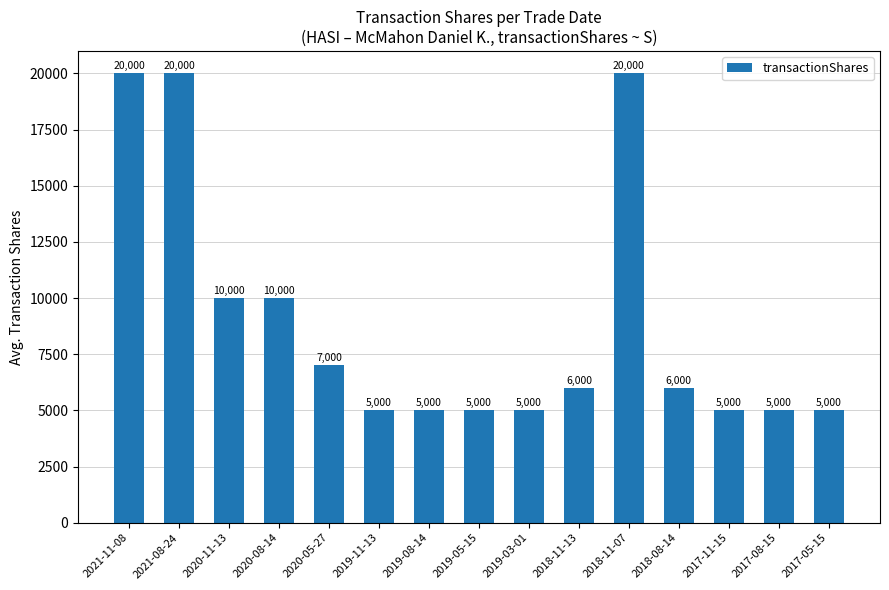

What is the ratio of the value at 2017-08-15 to the value at 2018-08-14?

0.8